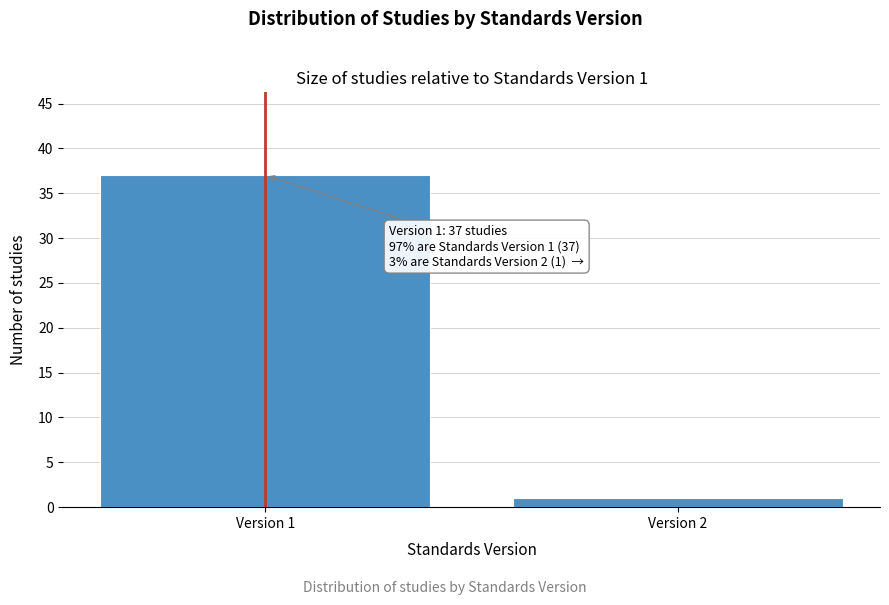

Reading left to right, what are all the values shown in this chart?

Version 1=37	Version 2=1